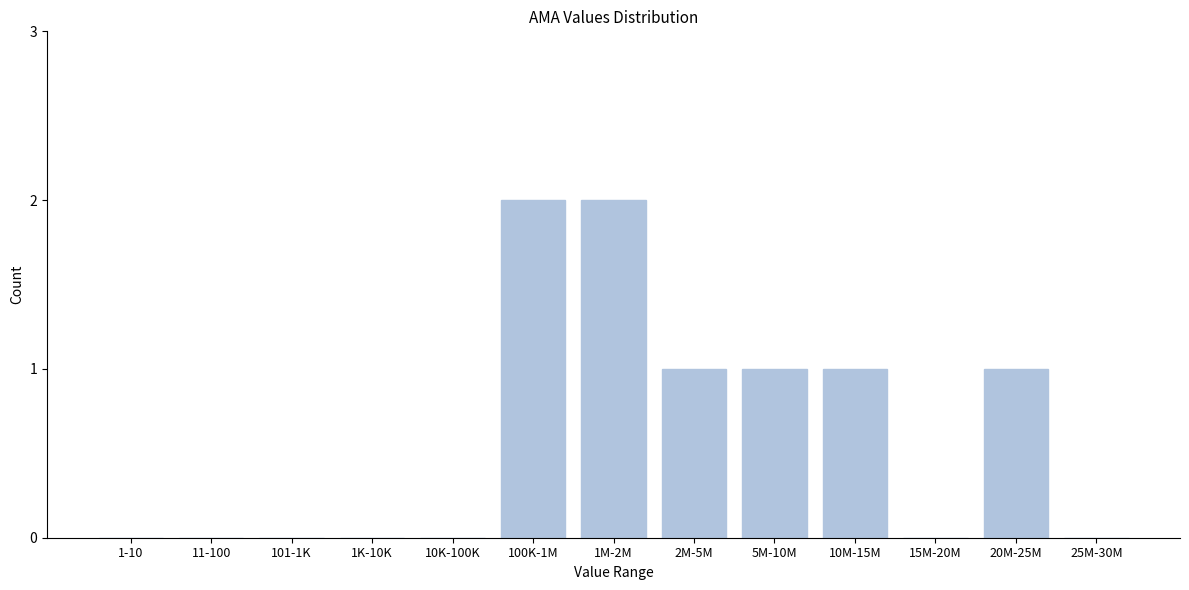

Reading right to left, list all the values displayed in this chart.

25M-30M=0	20M-25M=1	15M-20M=0	10M-15M=1	5M-10M=1	2M-5M=1	1M-2M=2	100K-1M=2	10K-100K=0	1K-10K=0	101-1K=0	11-100=0	1-10=0